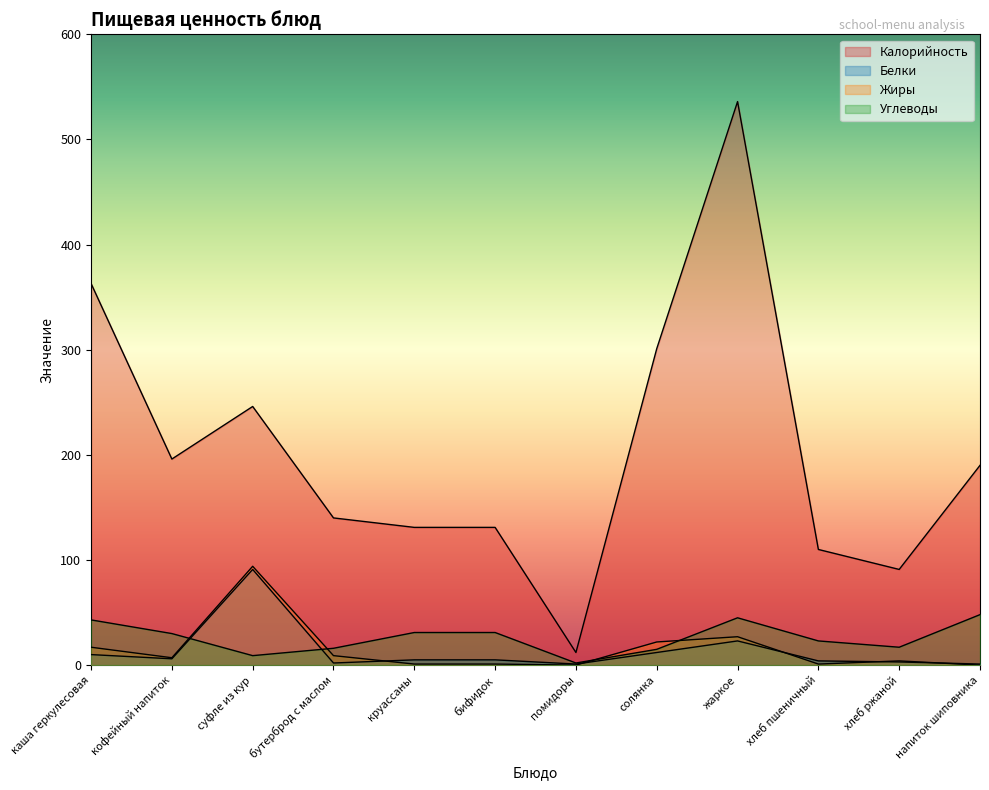

The Калорийность series shows 180 at круассаны. True or false?

False